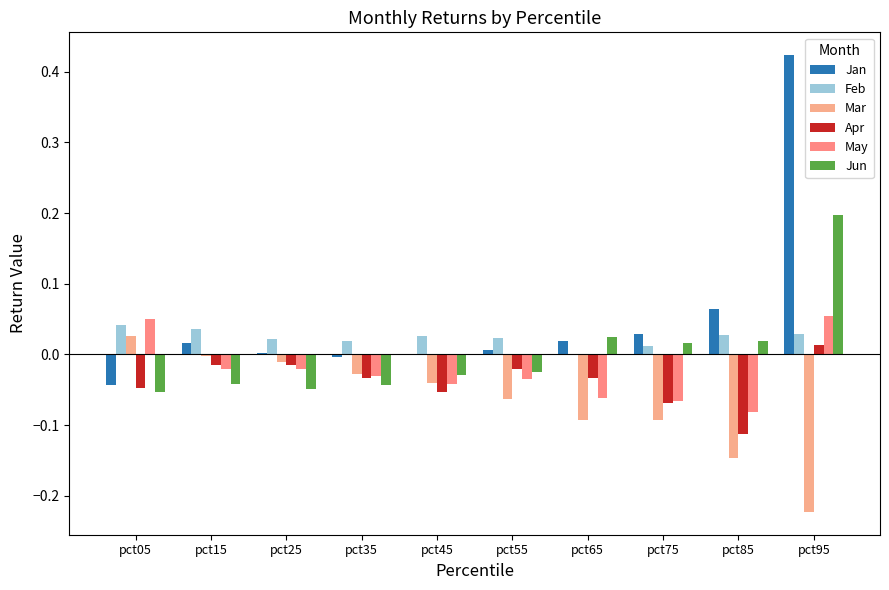

Which label corresponds to the largest value in the chart?

pct95